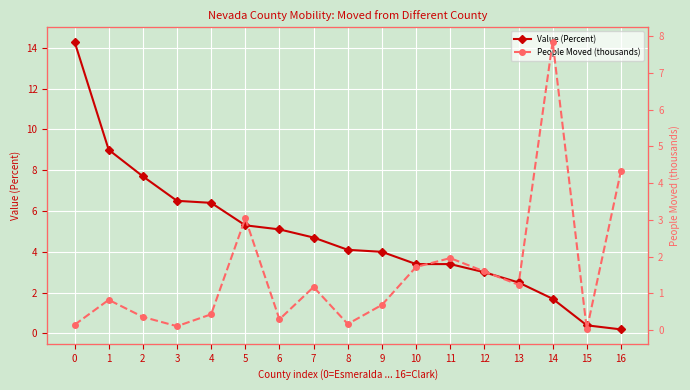

How many lines are shown in the chart?

2